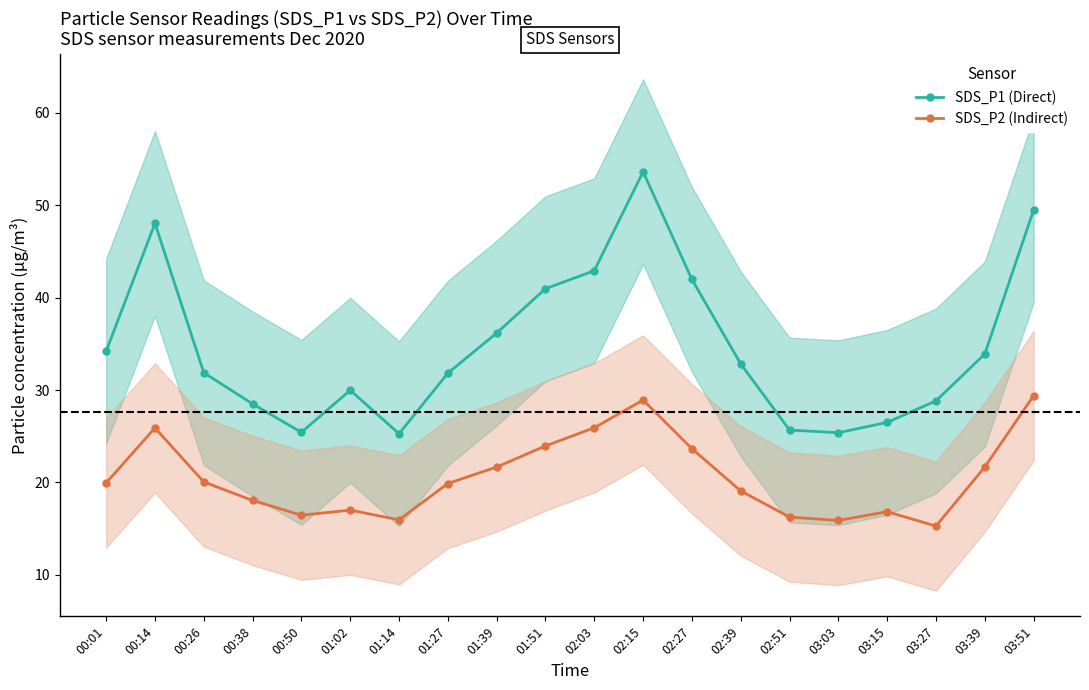

Is the value of SDS_P2 (Indirect) at 02:51 greater than the value of SDS_P1 (Direct) at 03:39?

No